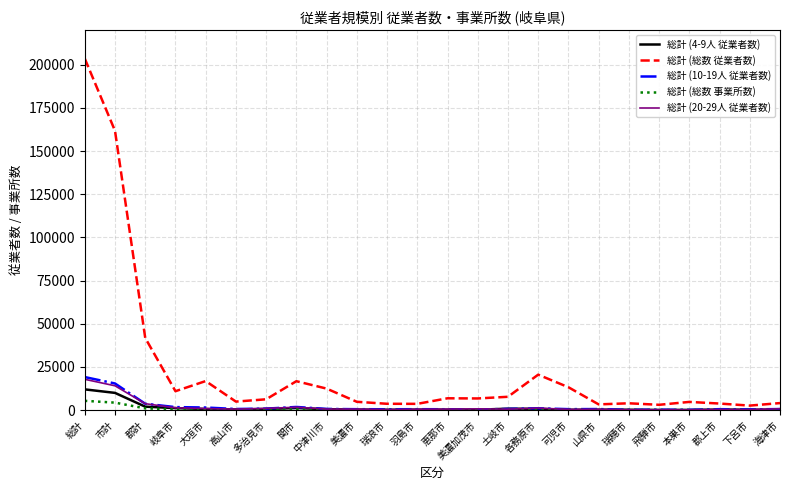

Which series has the widest spread of values?

総計 (総数 従業者数)